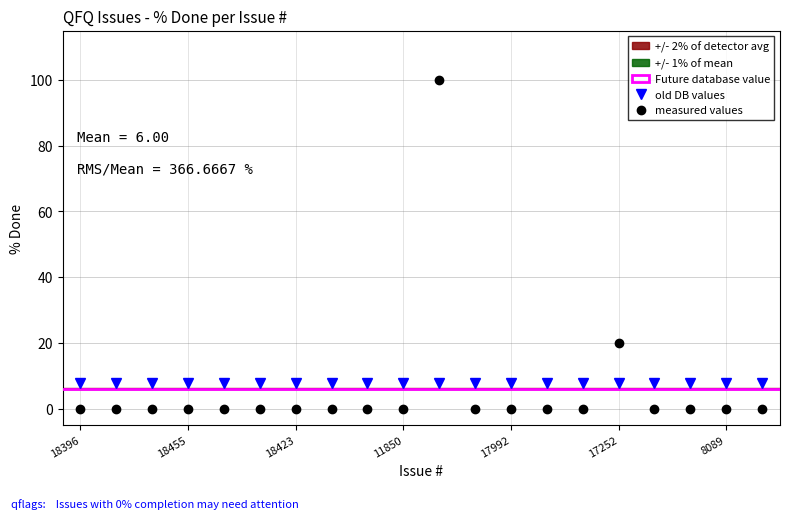

What is the average value?

6